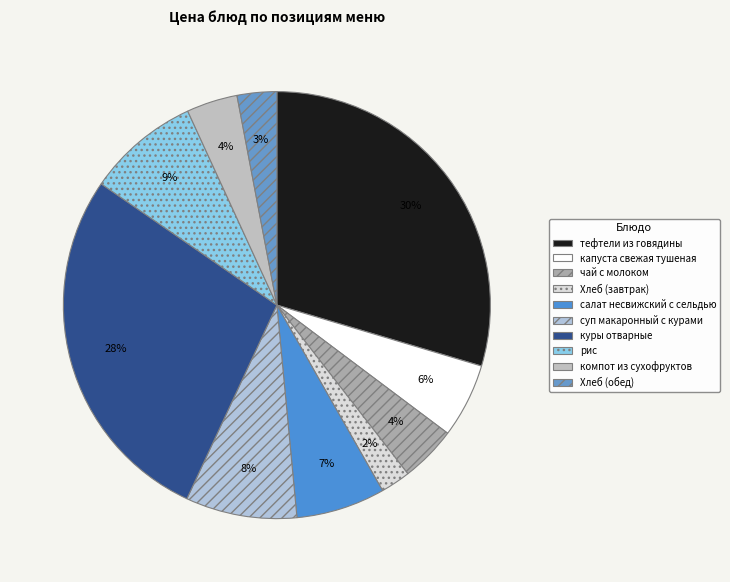

Which slice is the smallest?

Хлеб (завтрак)